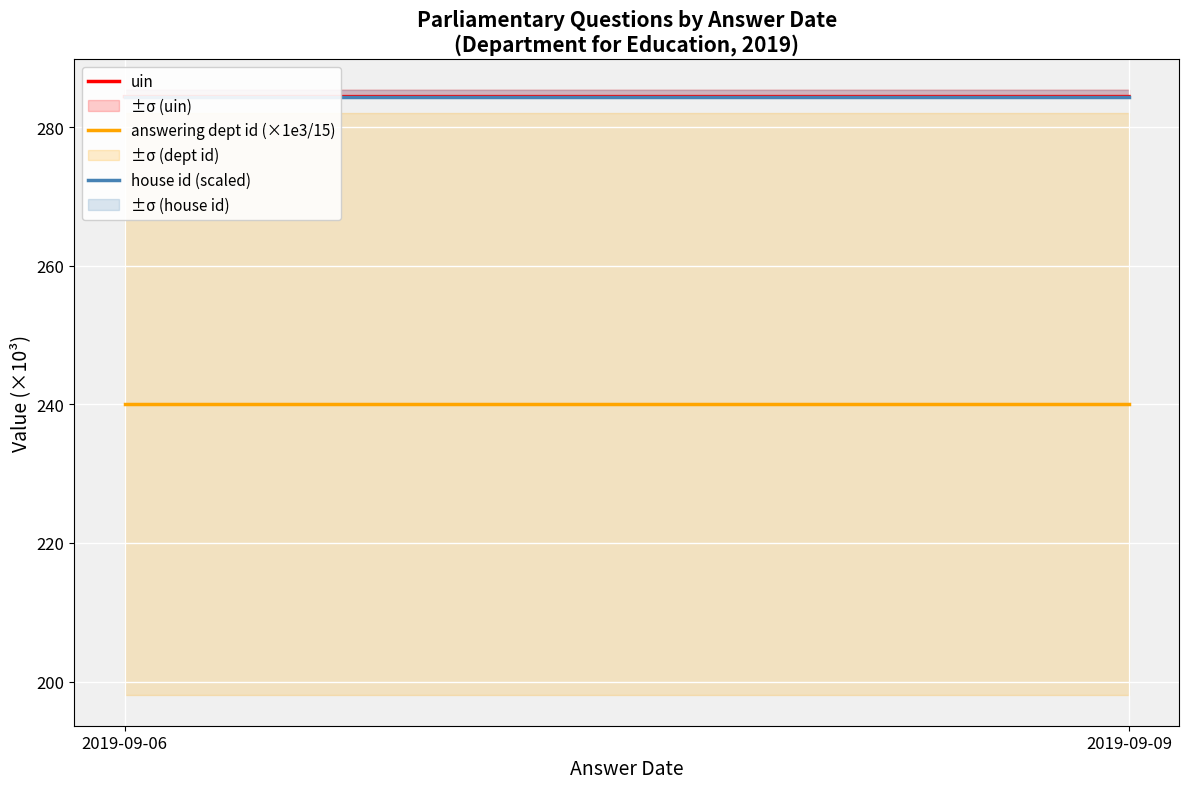

Count the number of data series in this chart.

3